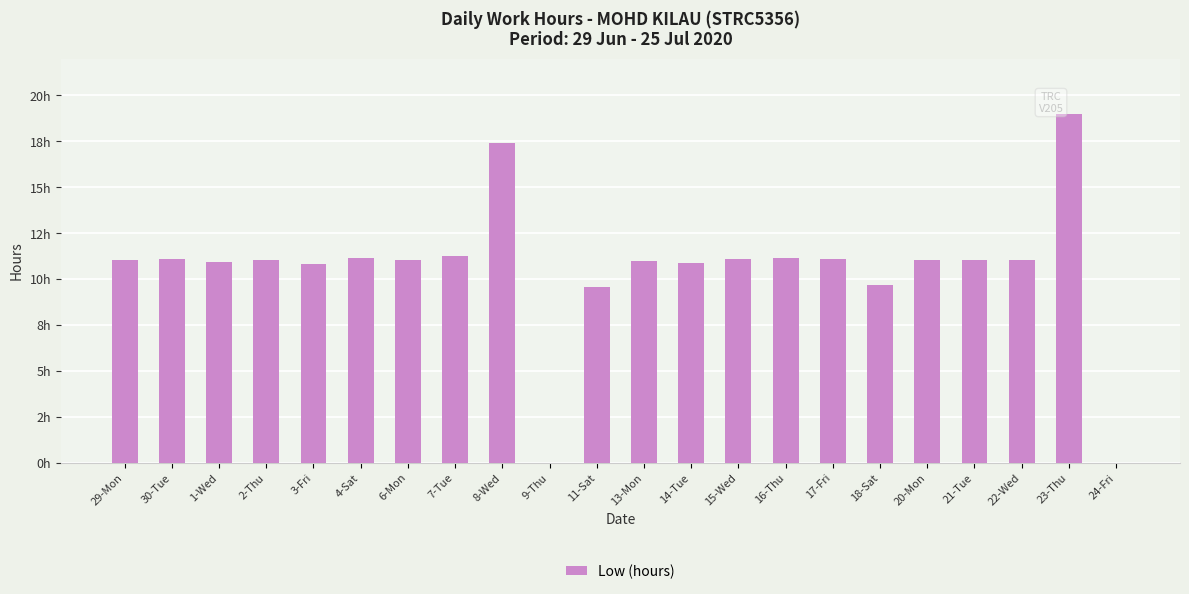

What is the sum of all values?

232.3